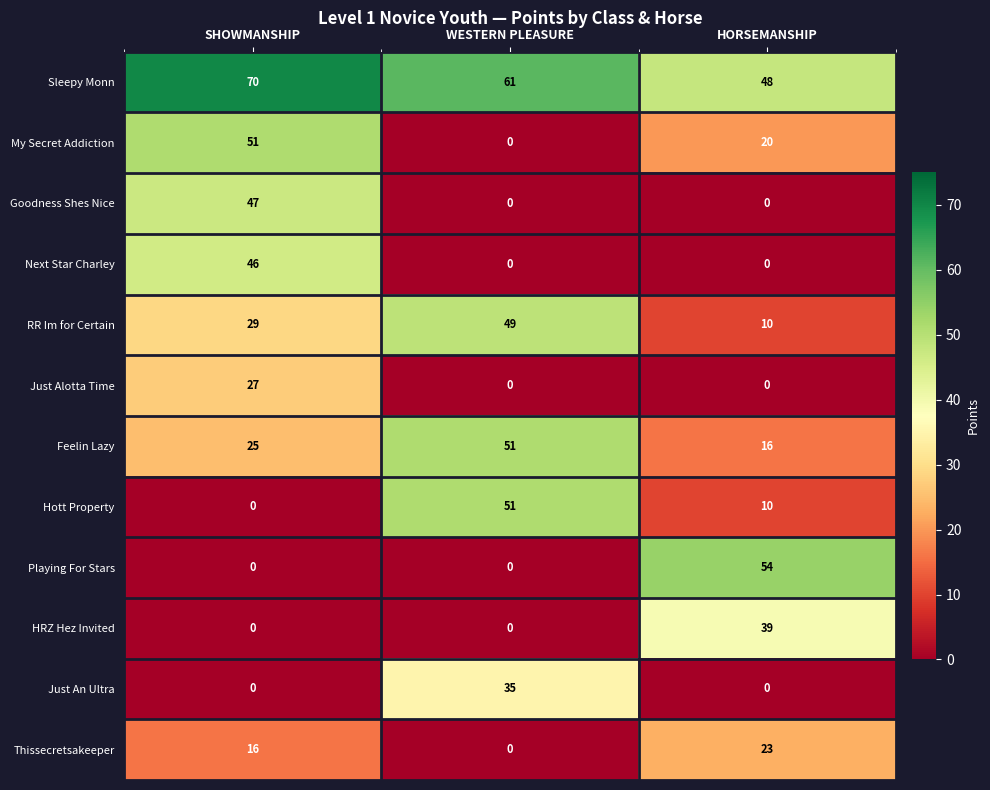

What is the difference between the maximum and minimum values in the HRZ Hez Invited series?

39